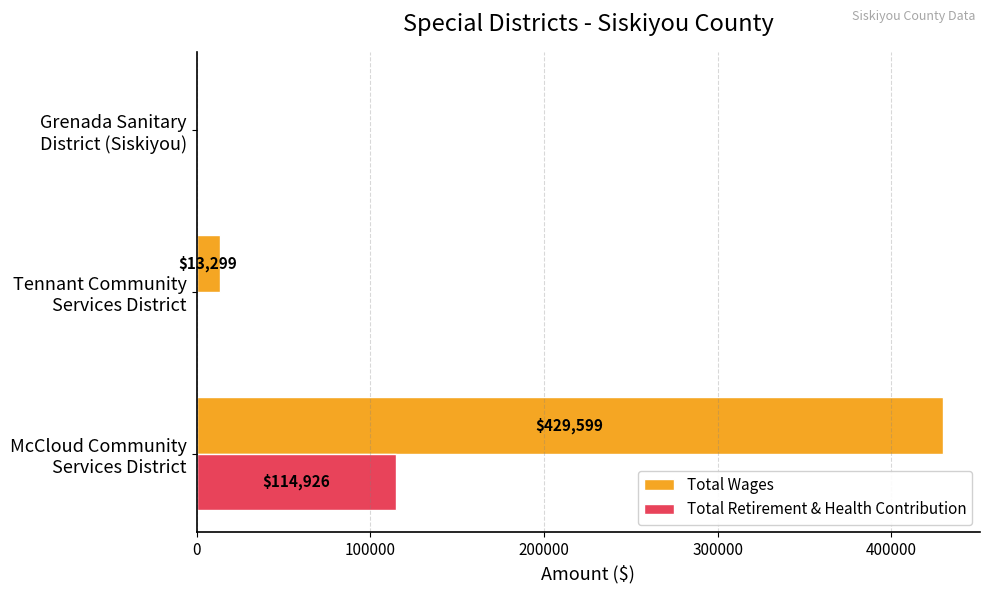

How many data points does each series have?

3